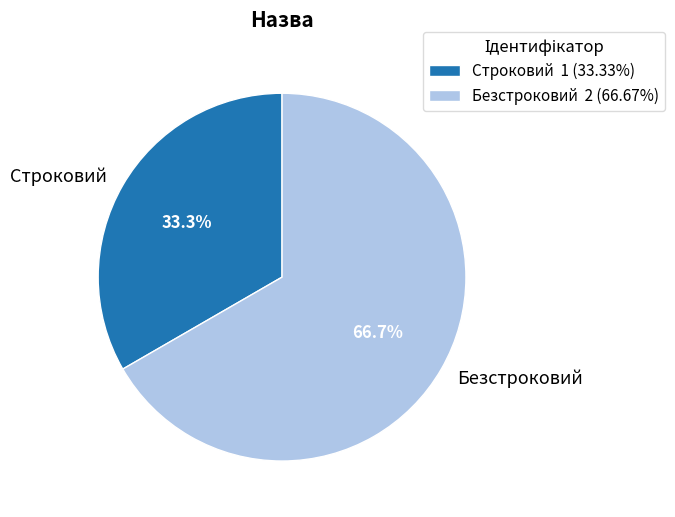

What percentage do Строковий and Безстроковий together represent?

100.0%